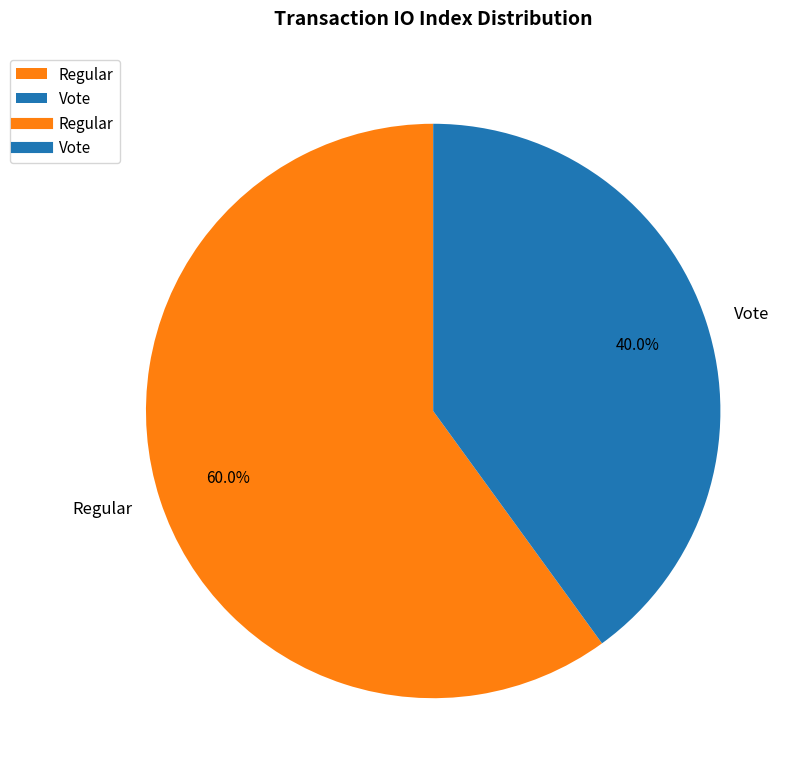

Is it true that Regular is 75% of the pie?

False